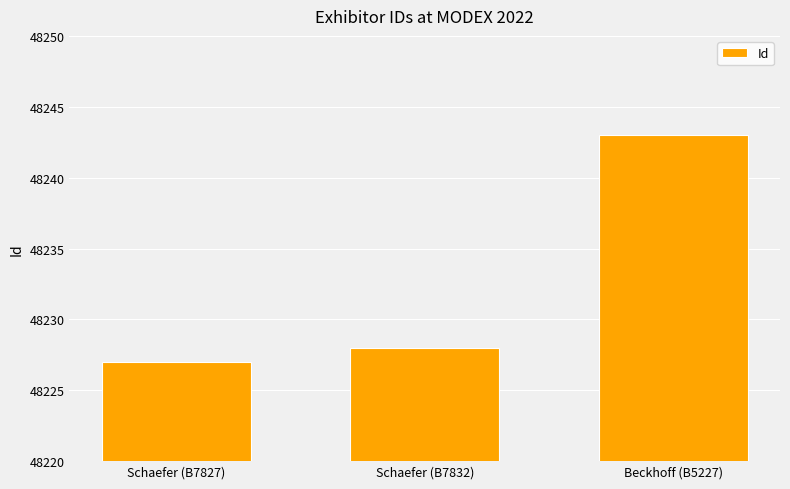

Count the number of data series in this chart.

1